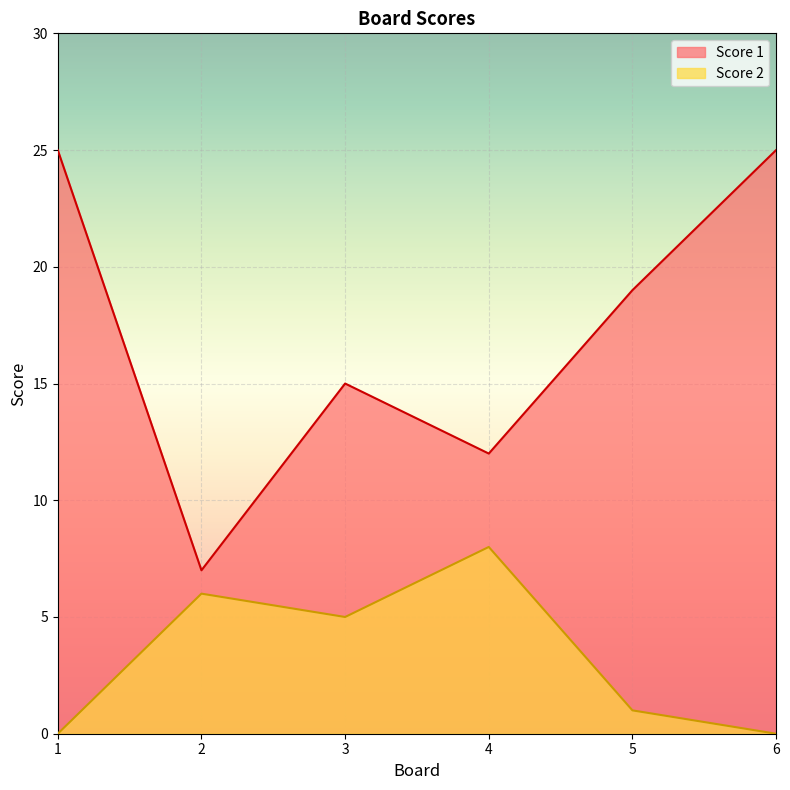

Which series has the widest spread of values?

Score 1